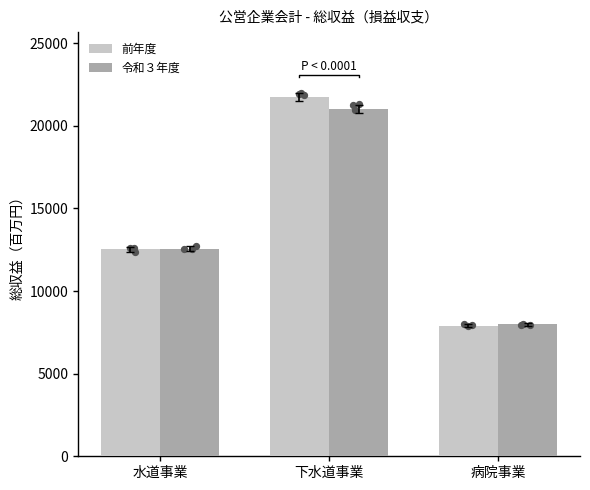

At which category is the sum across all series the highest?

下水道事業